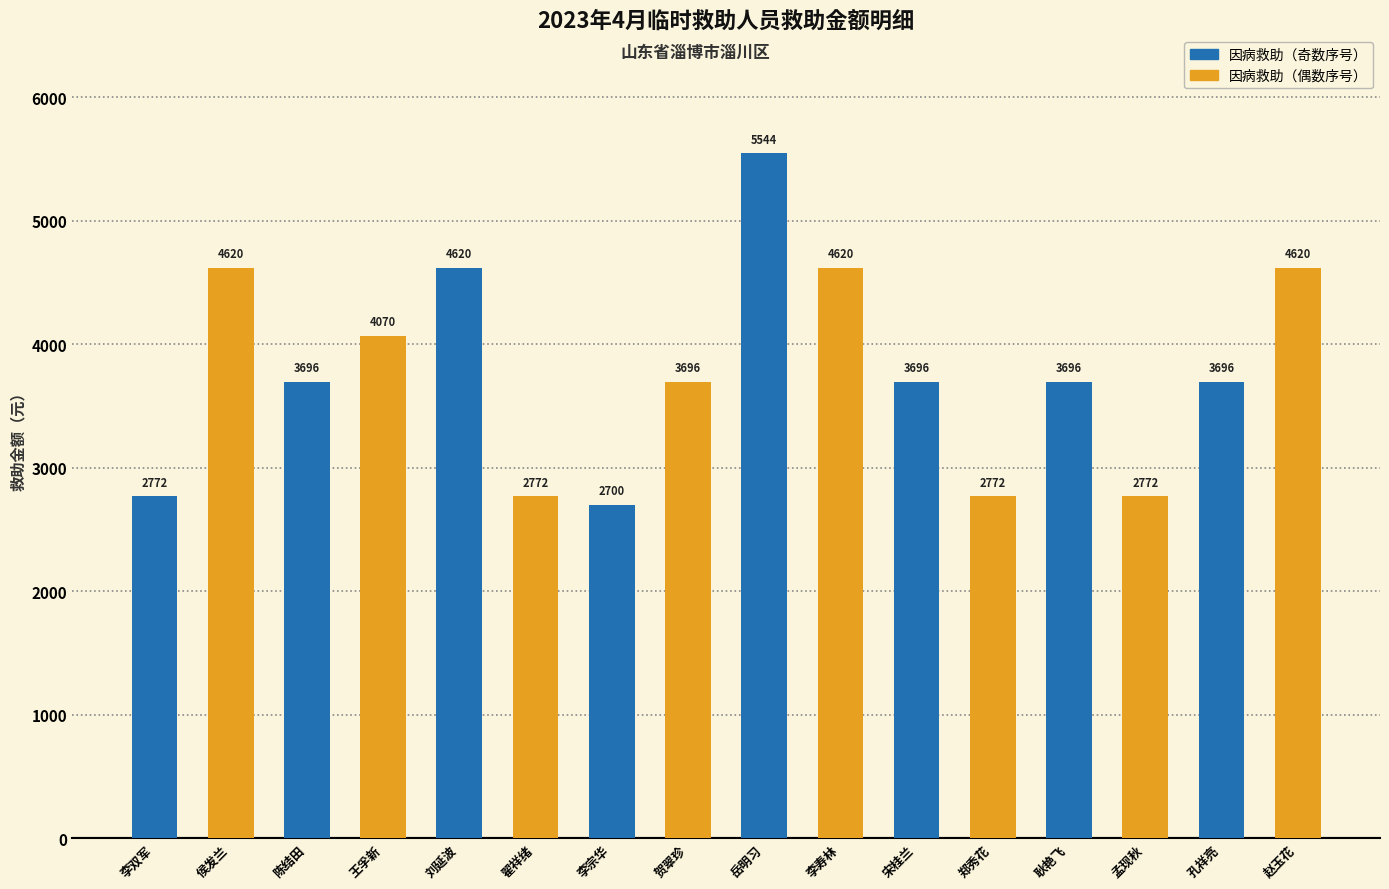

At how many categories does at least one series exceed 4338?

4